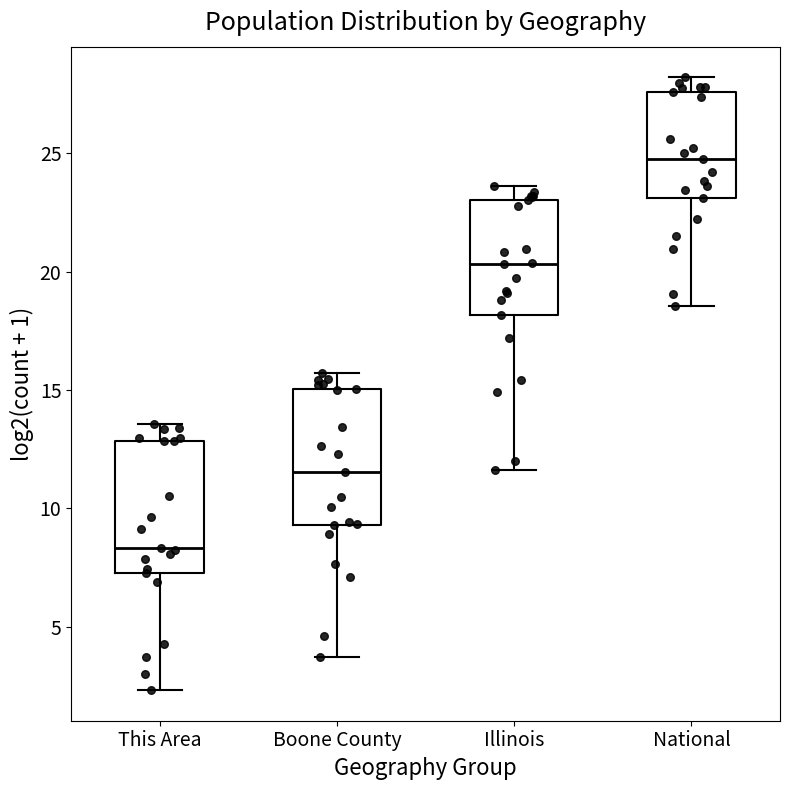

Which box's median line is the highest?

National